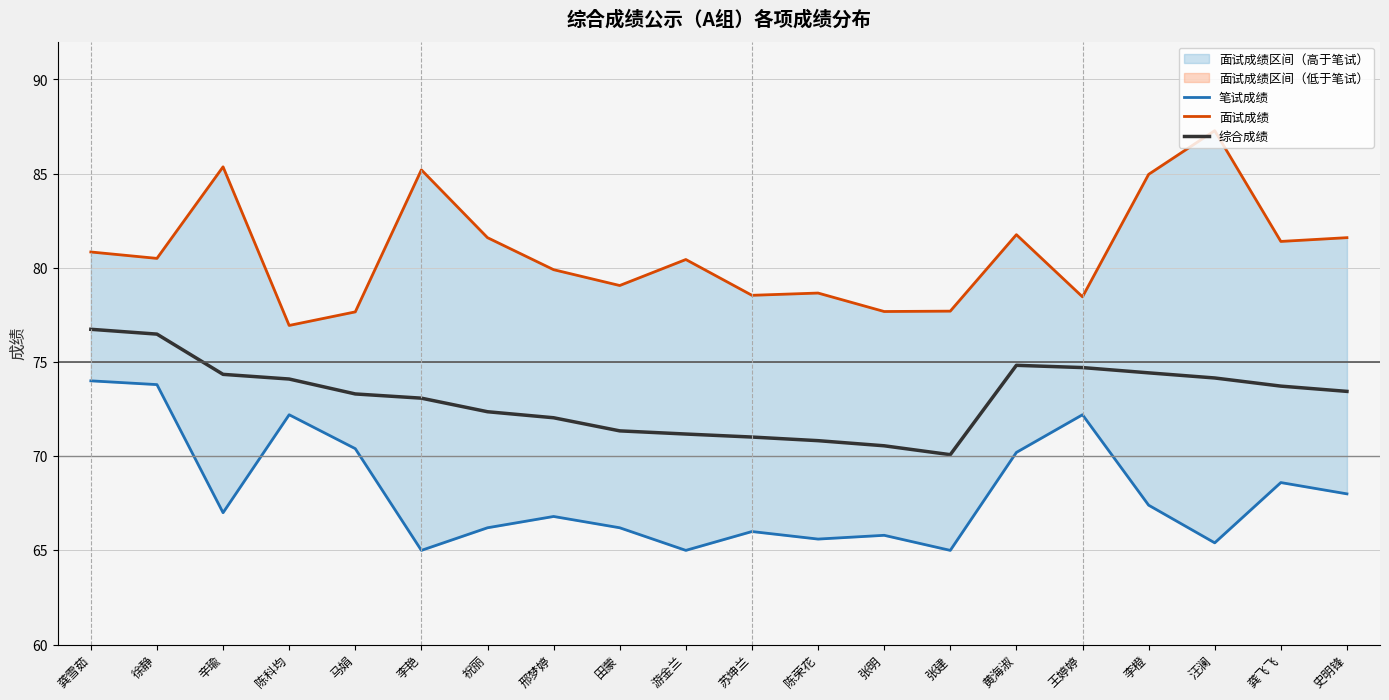

Is the value of 面试成绩 at 陈科均 greater than the value of 笔试成绩 at 黄海淑?

Yes